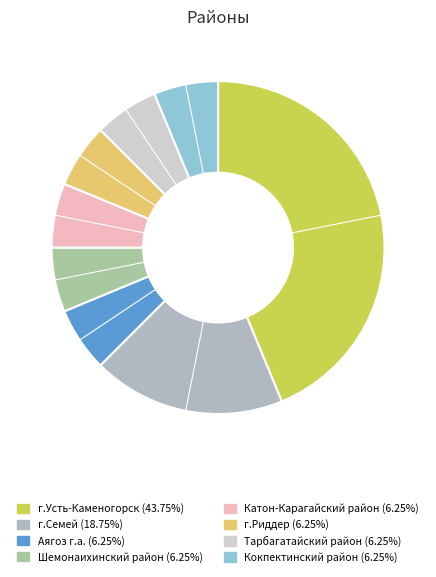

Is the sum of г.Семей and Тарбагатайский район greater than half?

No